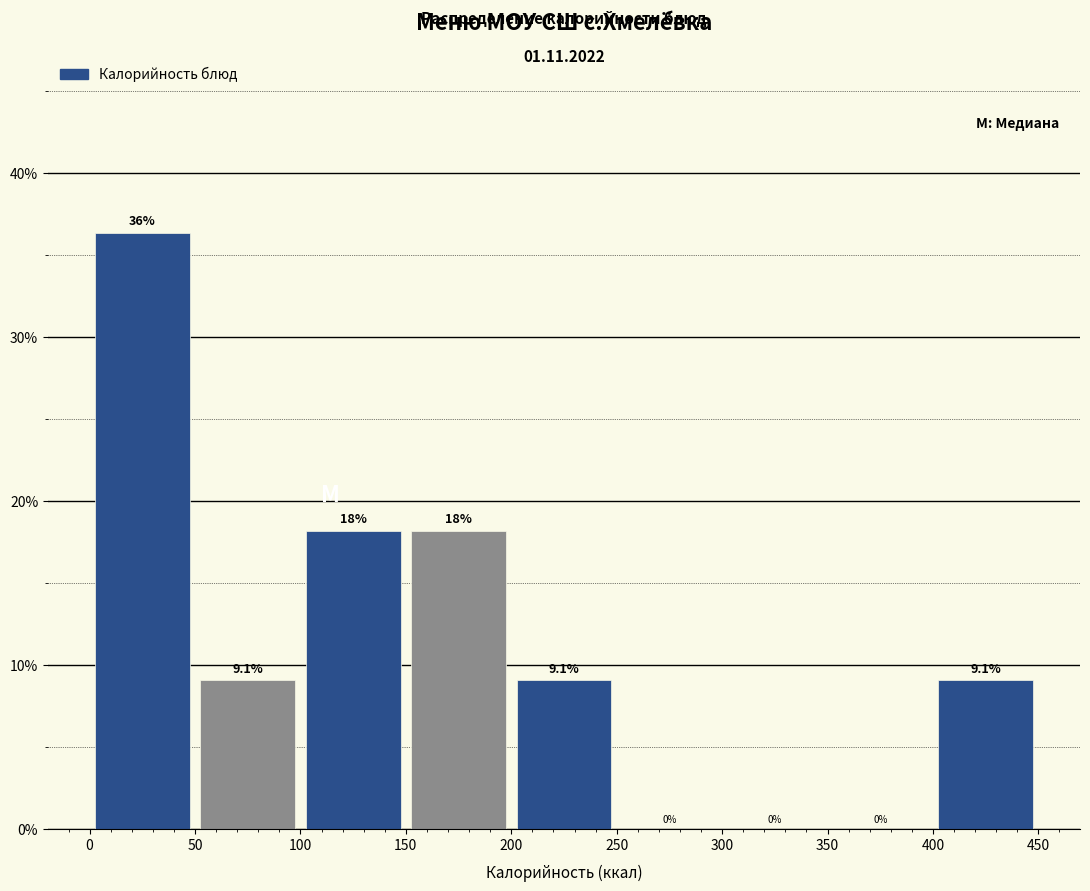

Which range on the x-axis has the tallest bar?

0 to 50